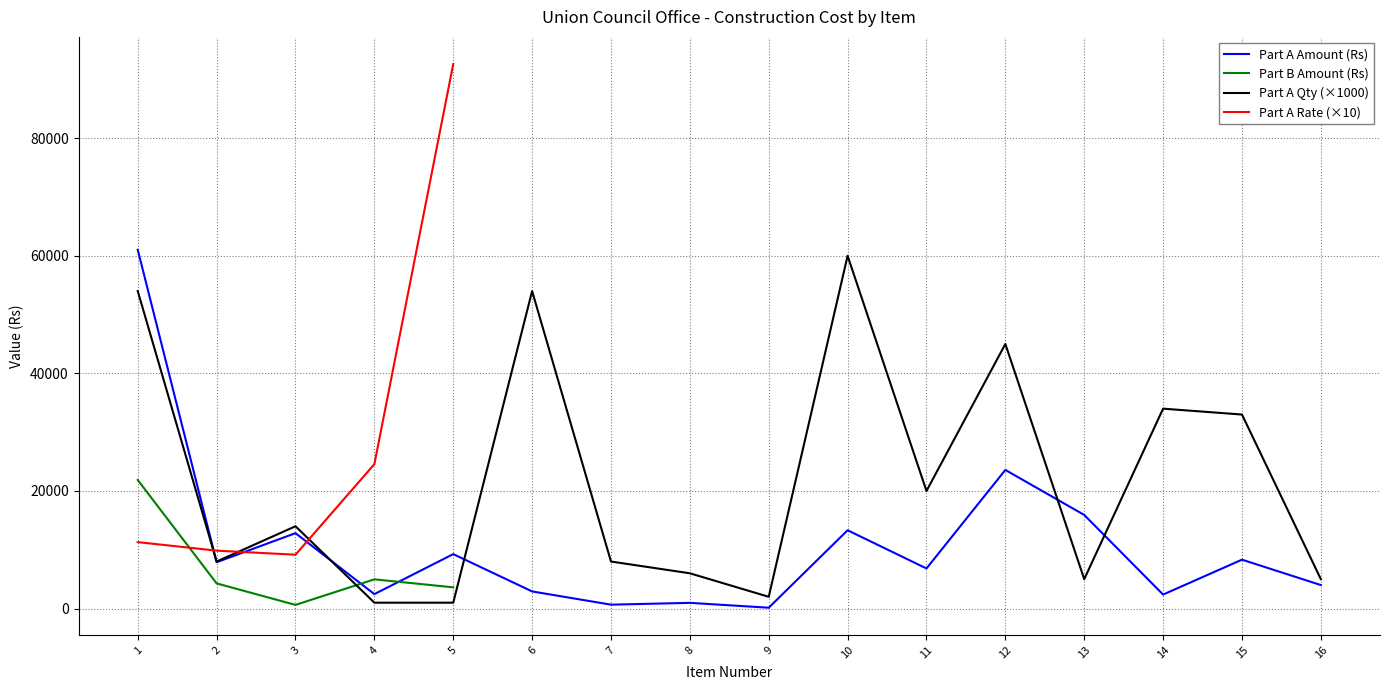

Which has a higher value, 10 or 5?

10